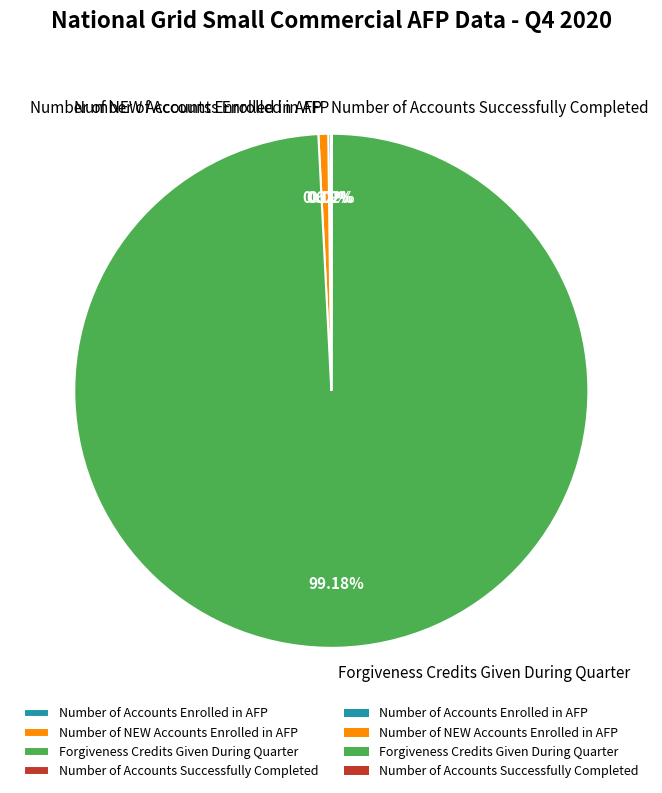

Which category has the biggest portion of the pie?

Forgiveness Credits Given During Quarter